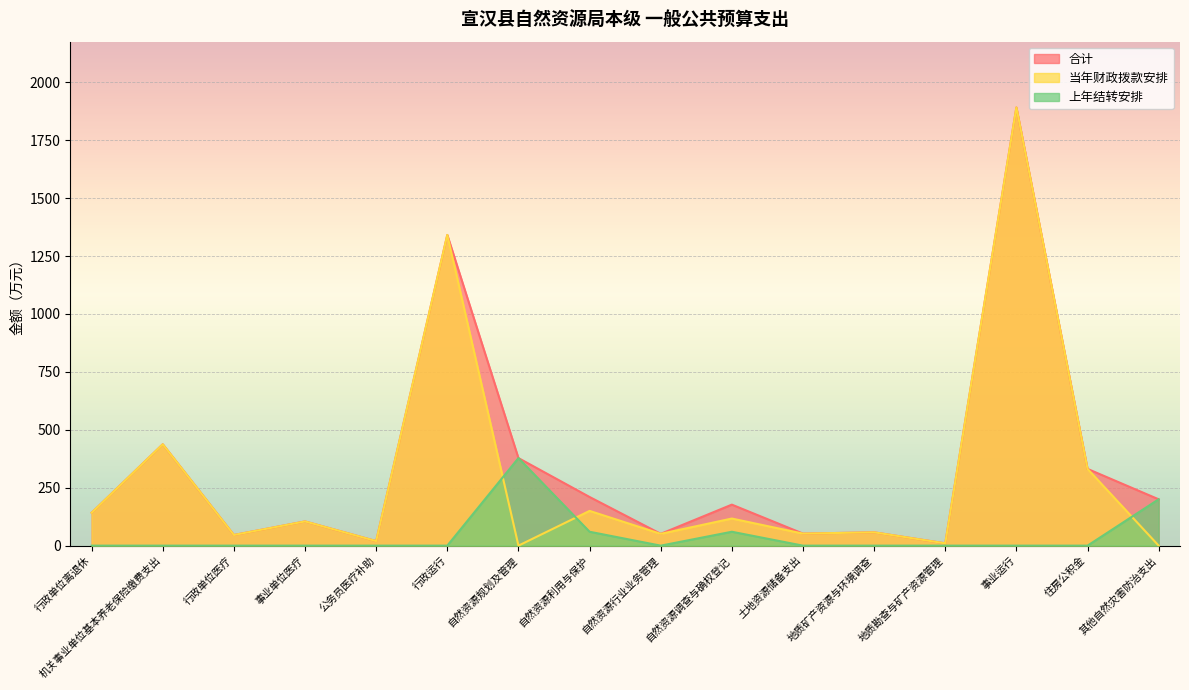

Rank the series at 自然资源调查与确权登记 from lowest to highest value.

上年结转安排, 当年财政拨款安排, 合计